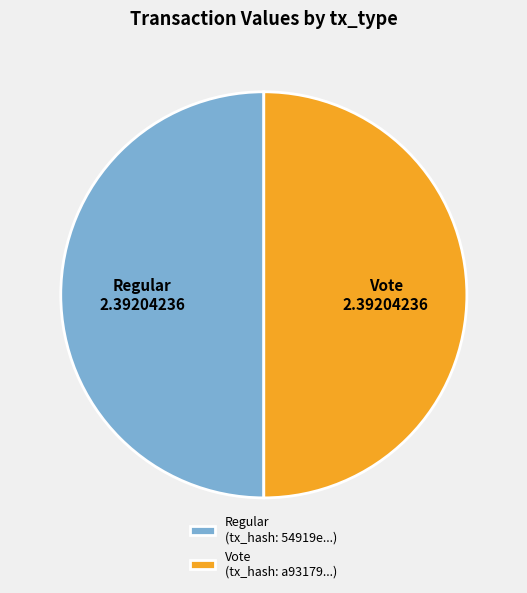

Is the sum of Regular (tx_hash: 54919e...) and Vote (tx_hash: a93179...) greater than half?

Yes